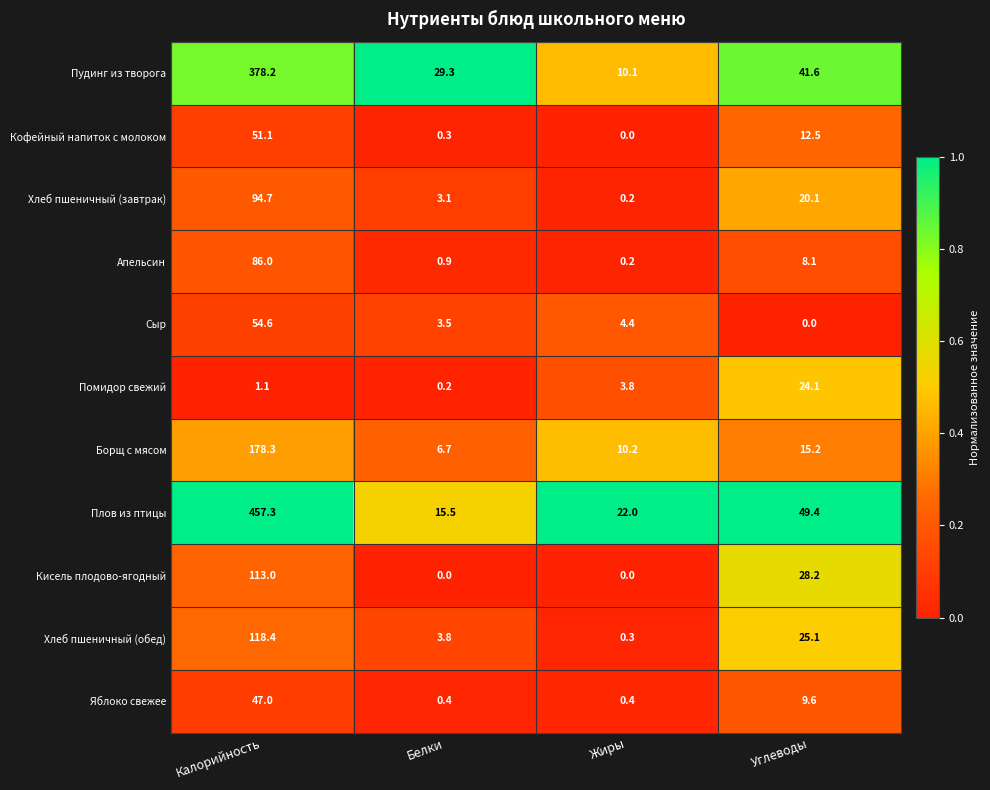

What is the total value across all series at Калорийность?

1579.7